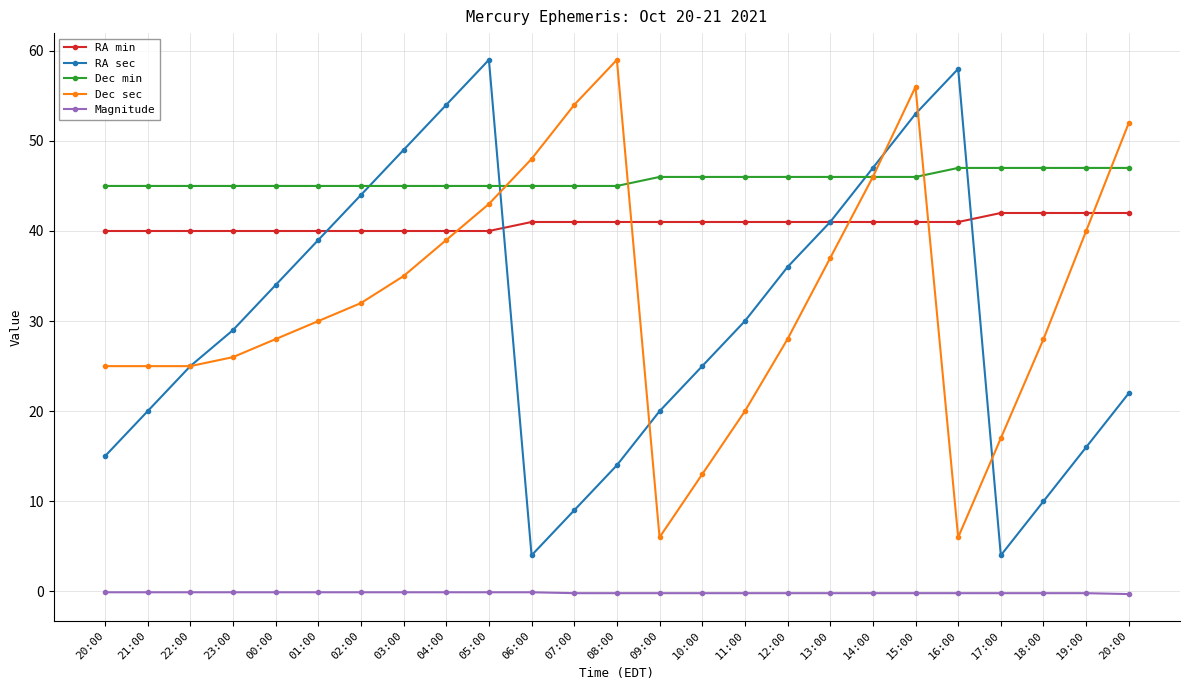

What is the sum of the RA min values at 08:00 and 03:00?

81.0